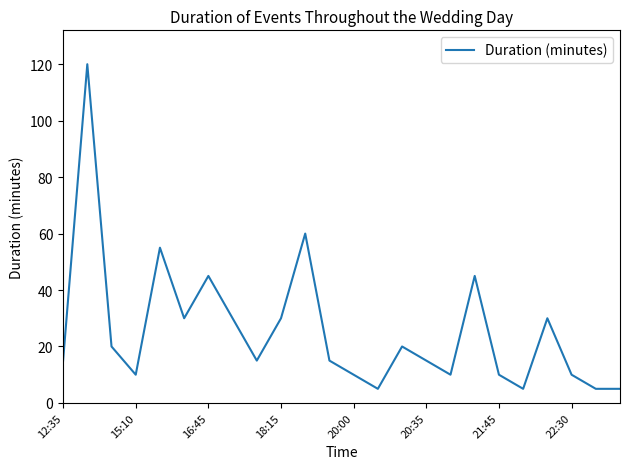

What is the minimum value shown in the chart?

5